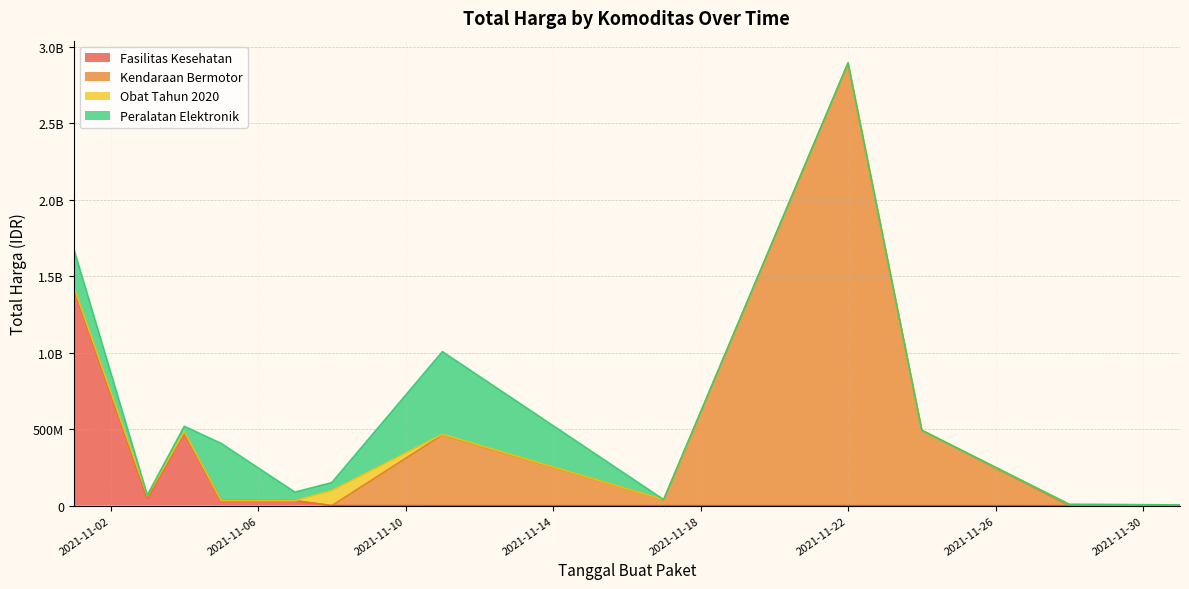

What is the difference between the maximum and minimum values in the Kendaraan Bermotor series?

2892122000